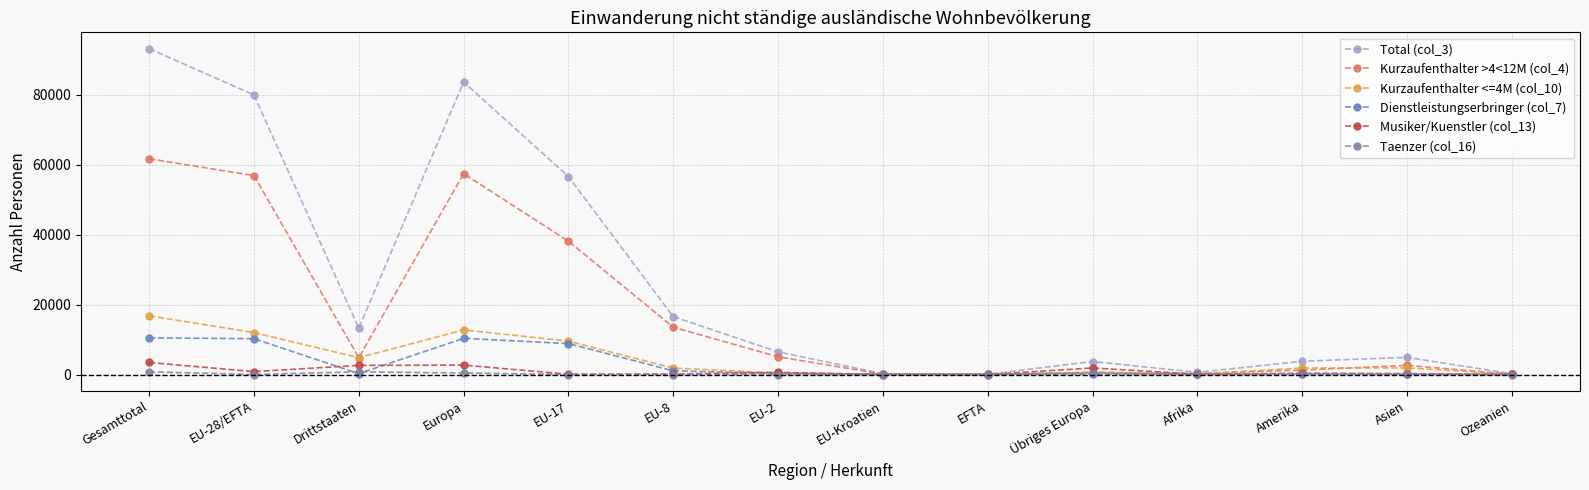

How many interior local valleys does the Total (col_3) series have?

3